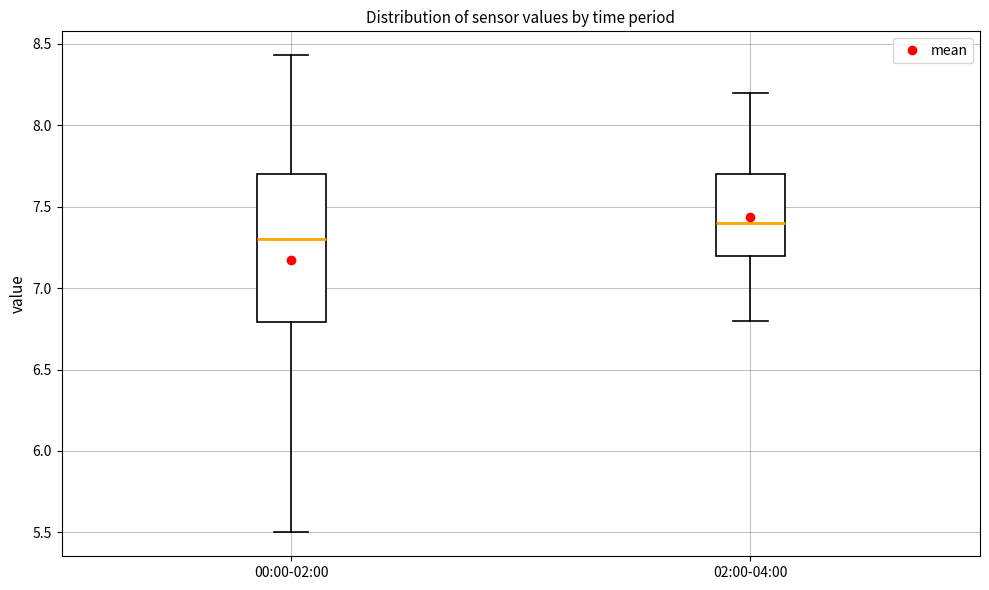

Which box is the tallest, from its lower edge to its upper edge?

00:00-02:00